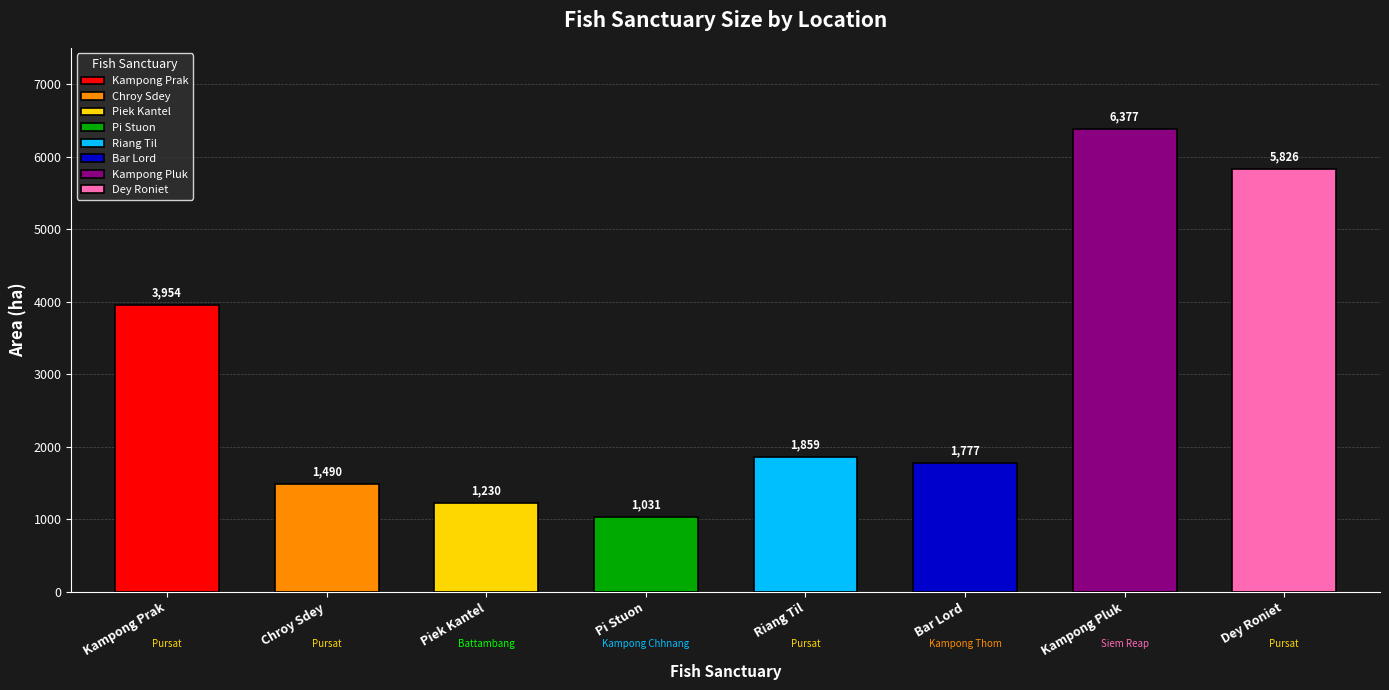

Read the value at Kampong Chhnang
(Pi Stuon), to the nearest 100.

1000